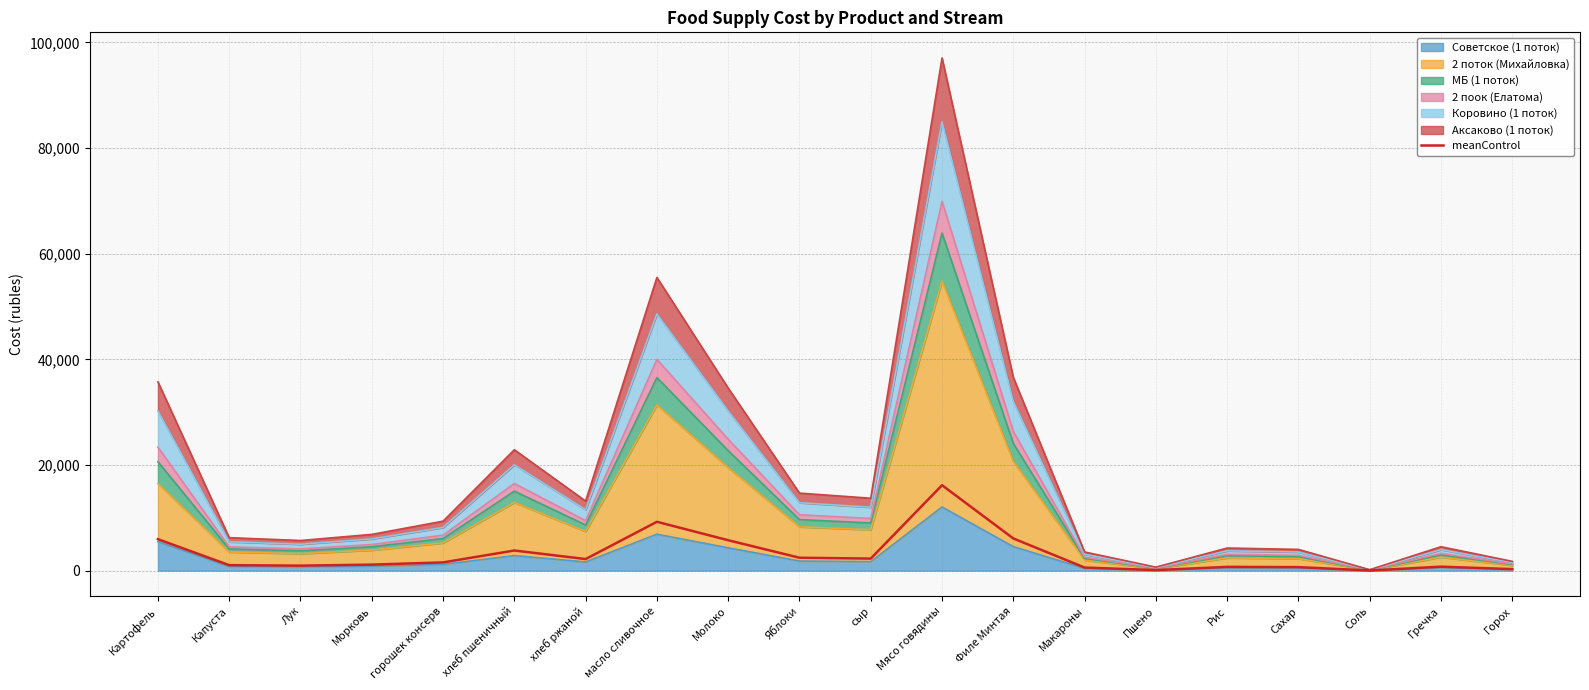

Does the chart display data point markers on the line(s)?

No